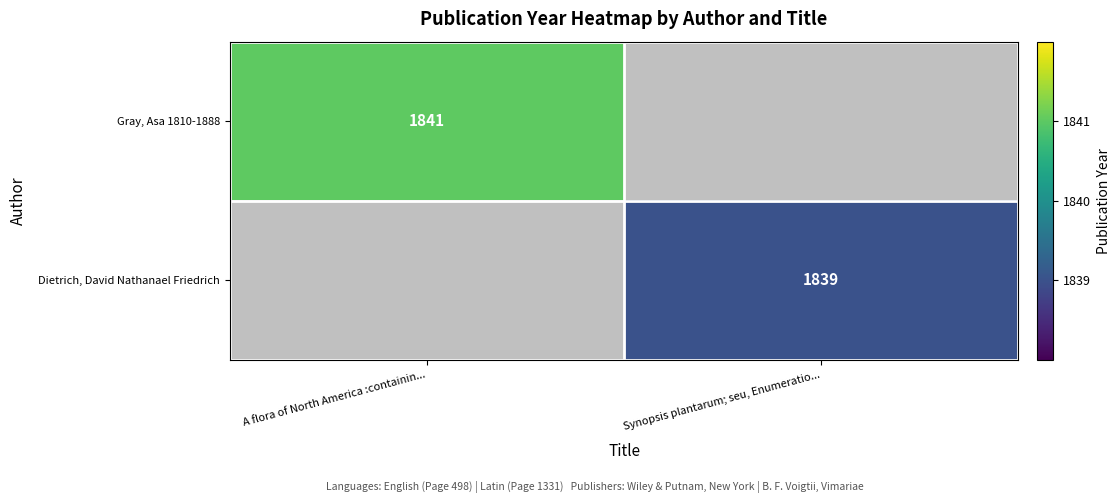

True or false: Gray, Asa 1810-1888 has a value of 1841 at A flora of North America :containin....

True